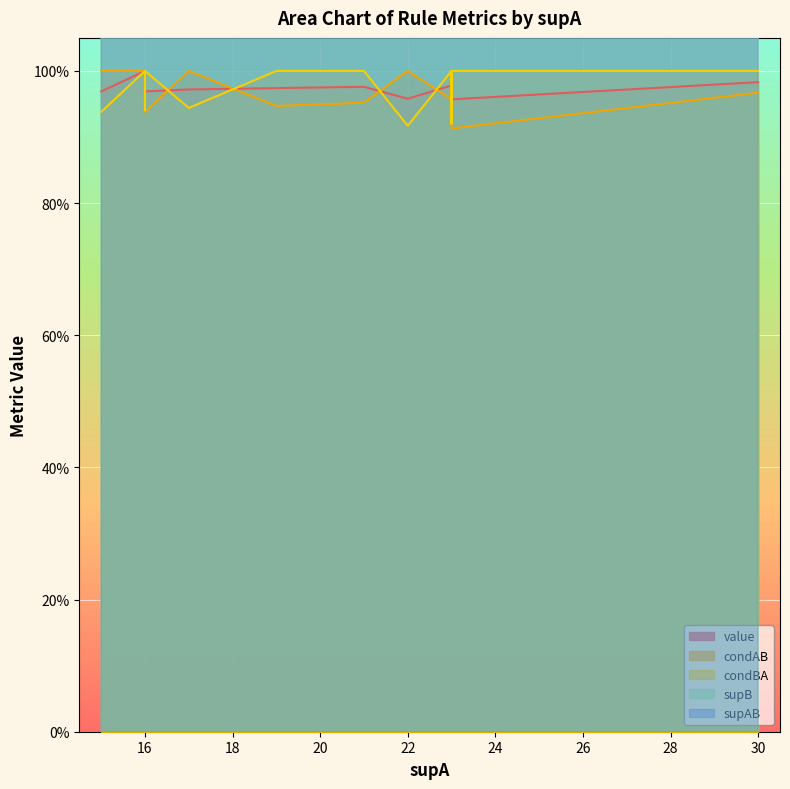

Count the number of data series in this chart.

5